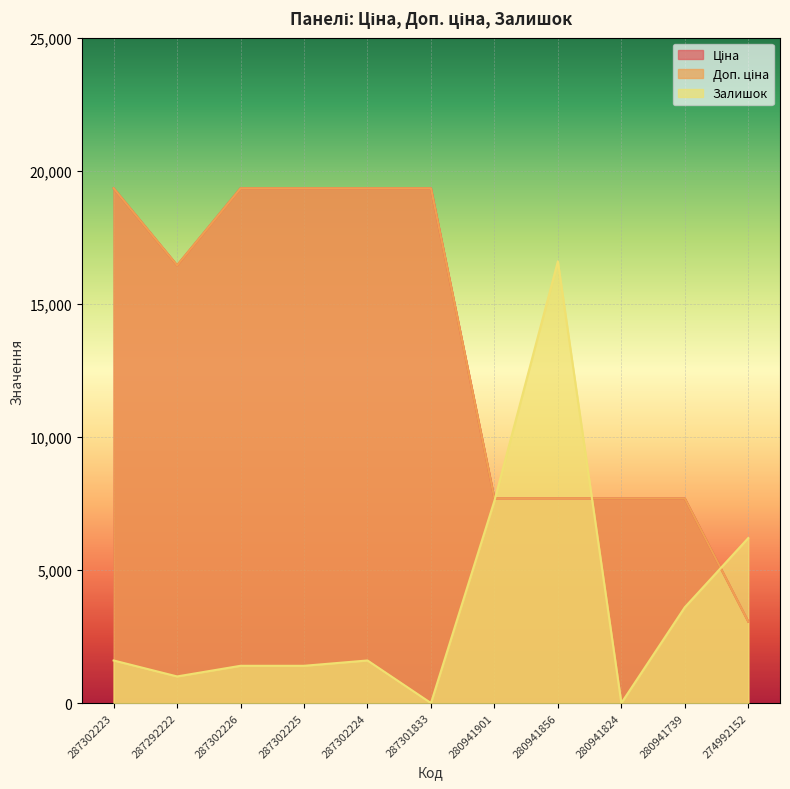

Which series changed the most between 287292222 and 280941901?

Ціна